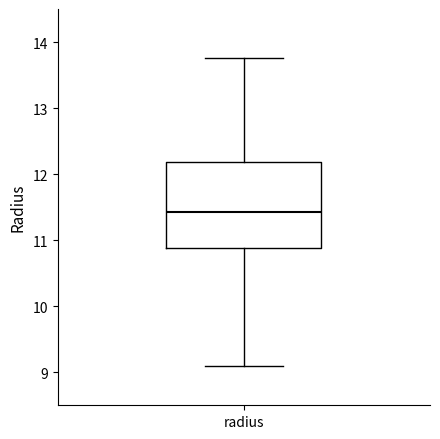

Where is the upper edge of the box for radius on the y-axis? The values are not printed on the chart, so give them approximately, as read against the axis.

12.2